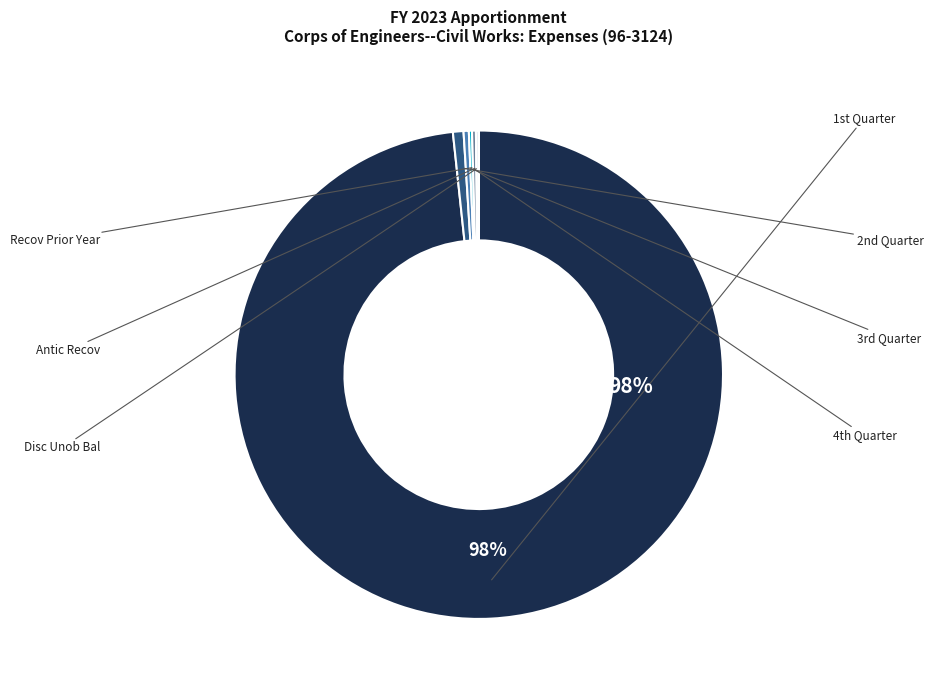

Is there a majority slice in this chart?

Yes